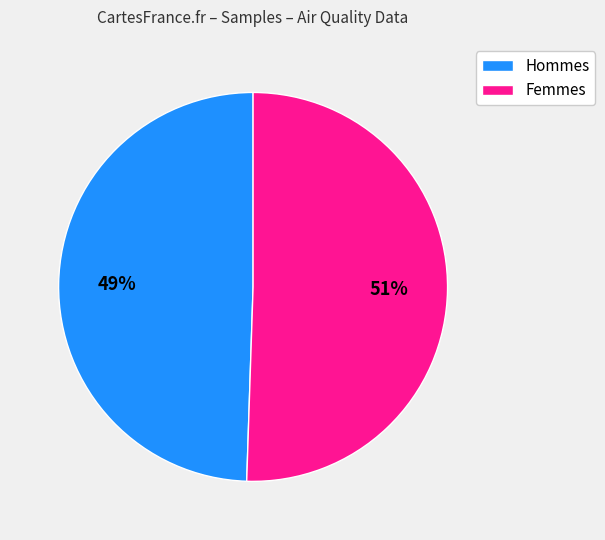

The Hommes slice represents 59% of the pie. True or false?

False